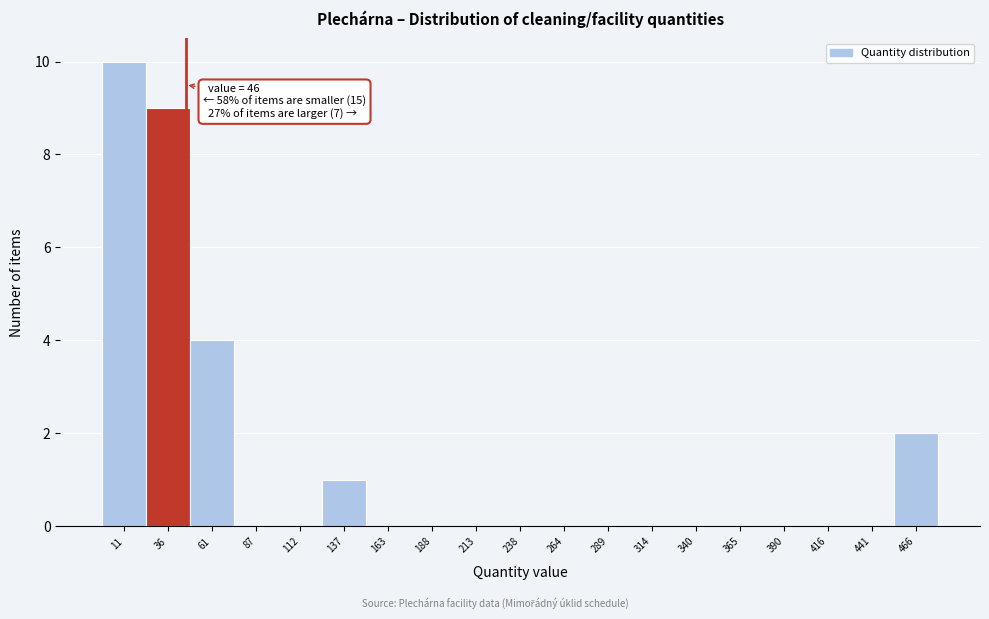

Which range on the x-axis has the tallest bar?

0 to 25